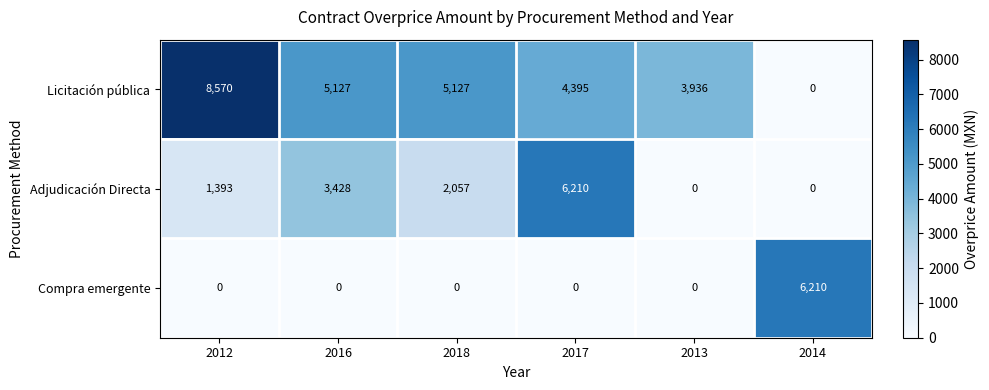

Is it true that Adjudicación Directa equals 6210 at 2017?

True